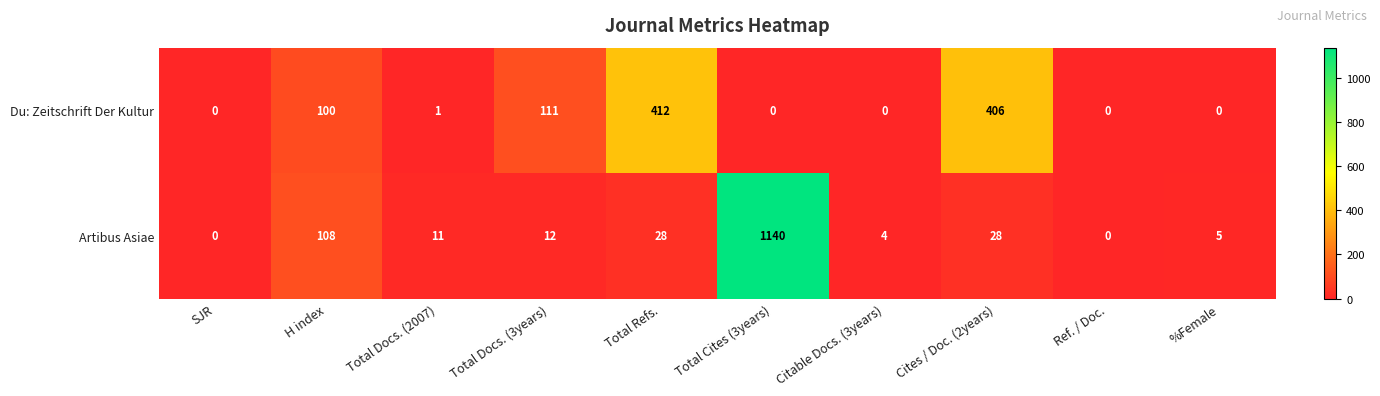

Which series has the widest spread of values?

Artibus Asiae